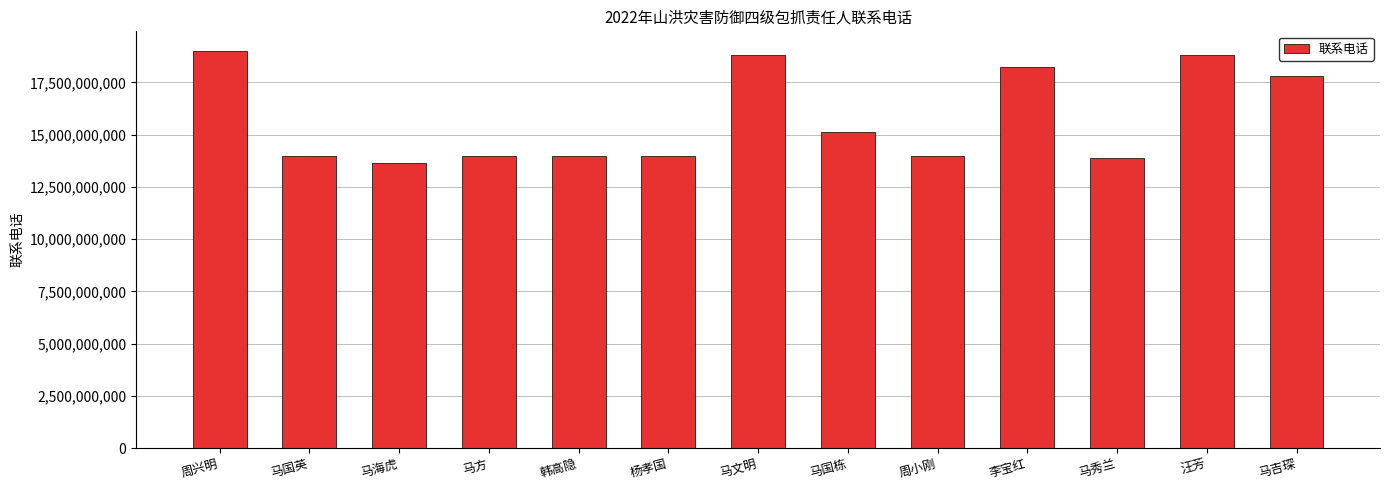

What is the label of the 13th bar from the right?

周兴明